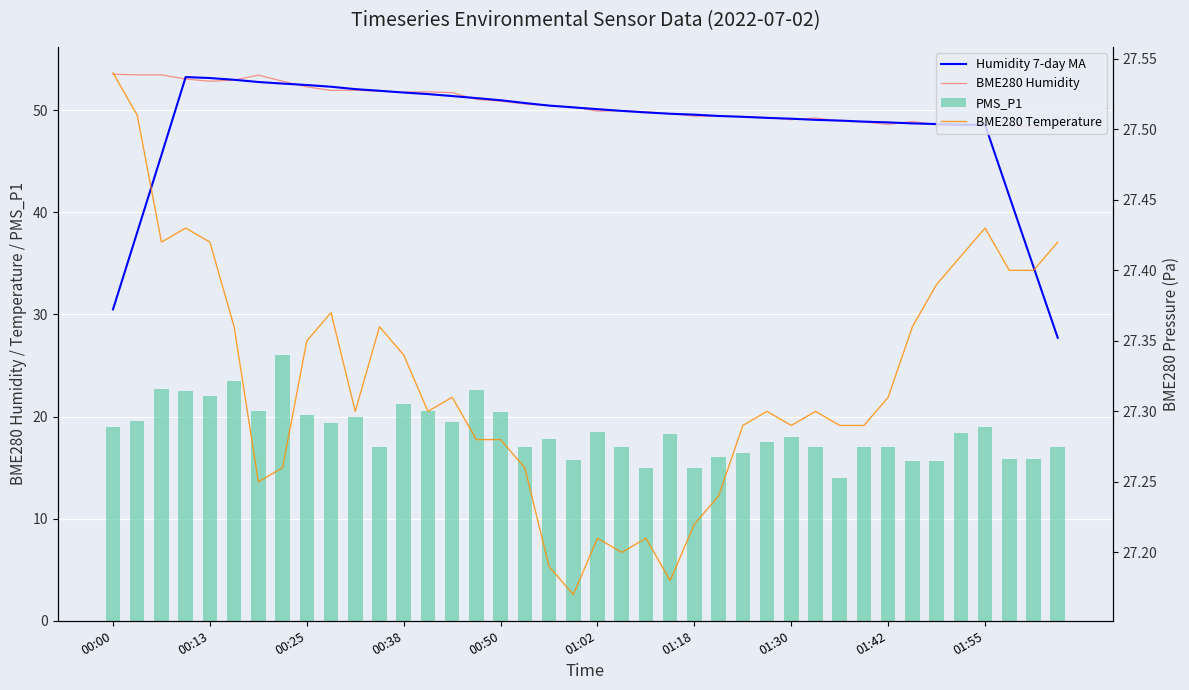

Reading right to left, extract all data points from this chart.

Humidity 7-day MA: 27.7	34.6	41.6	48.6	48.6	48.6	48.7	48.8	48.9	49.0	49.1	49.2	49.2	49.4	49.4	49.6	49.7	49.8	49.9	50.1	50.3	50.5	50.7	51.0	51.2	51.4	51.6	51.7	51.9	52.1	52.3	52.5	52.6	52.8	53.0	53.1	53.2	45.6	38.0	30.5
BME280 Humidity: 48.6	48.4	48.5	48.5	48.5	48.6	48.9	48.6	48.8	49.0	49.2	49.1	49.3	49.4	49.4	49.4	49.7	49.8	50.0	49.9	50.3	50.5	50.6	50.9	51.0	51.7	51.8	51.8	51.9	52.0	51.9	52.3	52.8	53.4	53.0	52.8	53.0	53.5	53.5	53.5
PMS_P1: 17.0	15.8	15.8	19.0	18.4	15.6	15.6	17.0	17.0	14.0	17.0	18.0	17.5	16.4	16.0	15.0	18.3	15.0	17.0	18.5	15.8	17.8	17.0	20.4	22.6	19.5	20.5	21.2	17.0	20.0	19.4	20.2	26.0	20.5	23.5	22.0	22.5	22.7	19.6	19.0
BME280 Temperature: 27.4	27.4	27.4	27.4	27.4	27.4	27.4	27.3	27.3	27.3	27.3	27.3	27.3	27.3	27.2	27.2	27.2	27.2	27.2	27.2	27.2	27.2	27.3	27.3	27.3	27.3	27.3	27.3	27.4	27.3	27.4	27.4	27.3	27.2	27.4	27.4	27.4	27.4	27.5	27.5